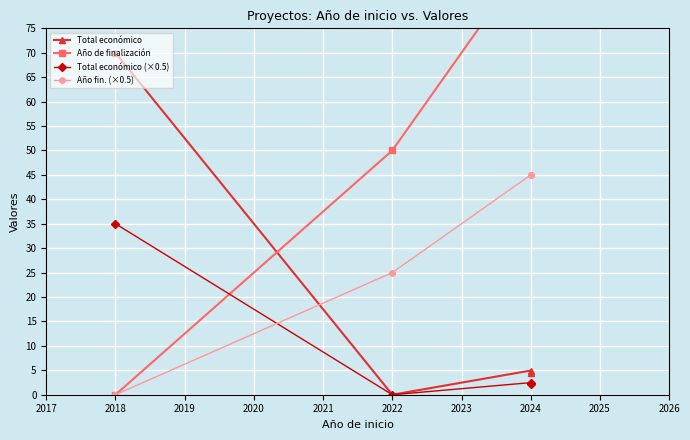

Count the number of data series in this chart.

4